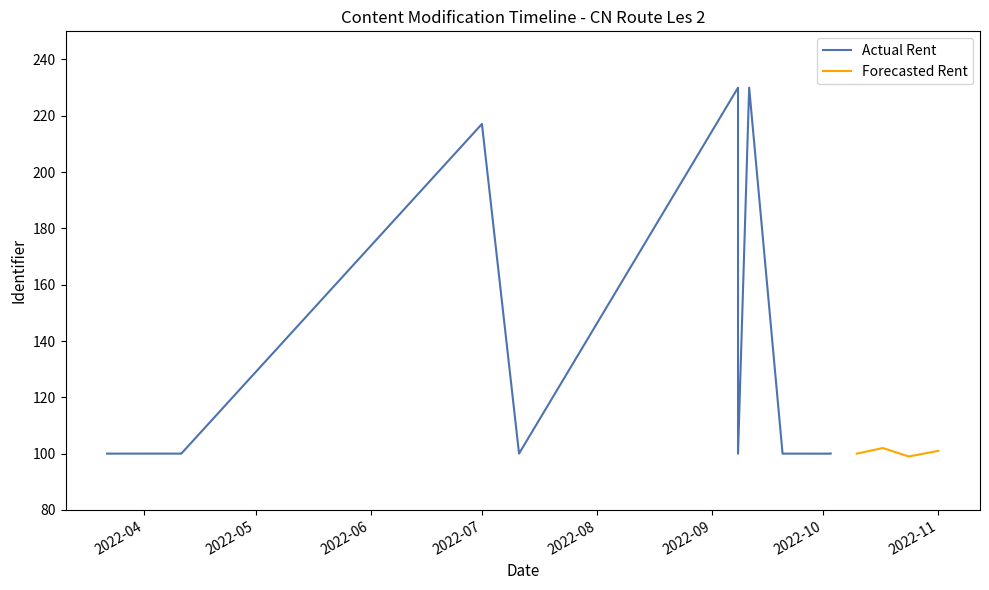

What is the difference between the maximum and minimum values?

130.0